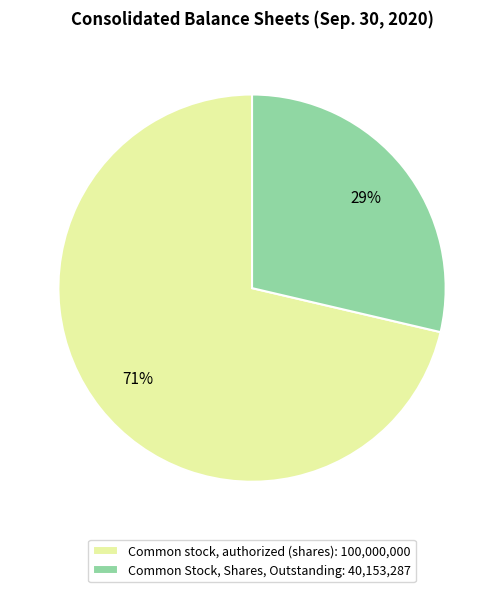

Which has a higher value, Common Stock, Shares, Outstanding: 40,153,287 or Common stock, authorized (shares): 100,000,000?

Common stock, authorized (shares): 100,000,000